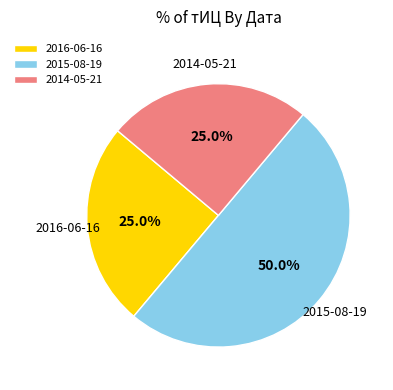

Which slice is the largest?

2015-08-19